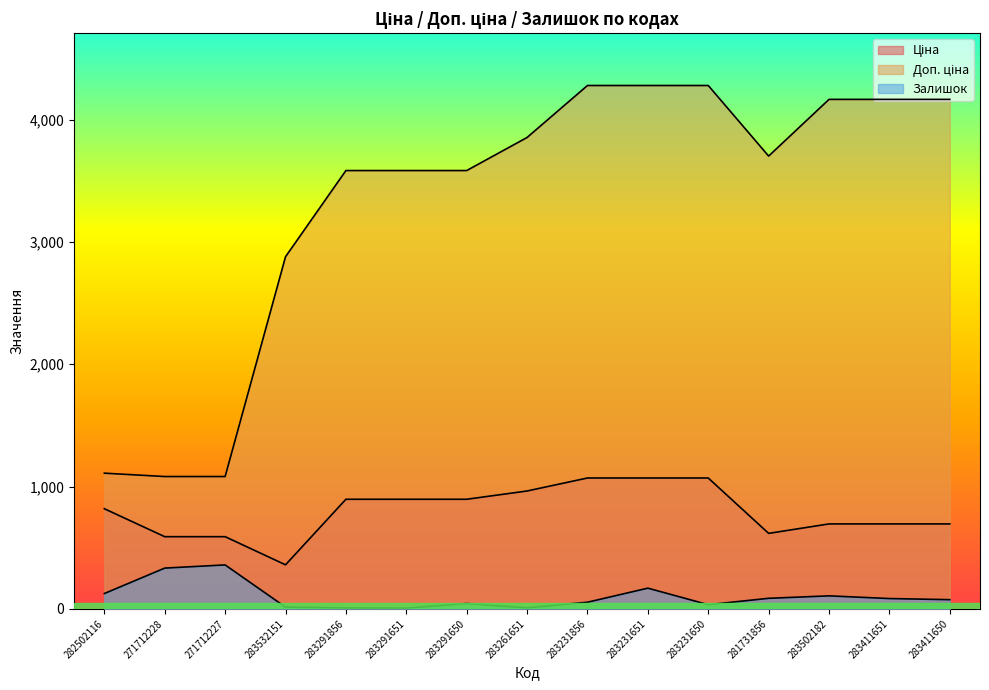

What is the label of the 3rd point from the right?

283502182